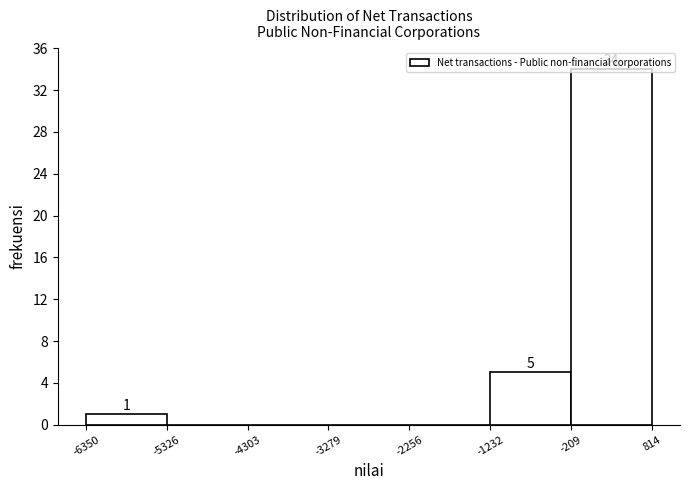

Which range on the x-axis has the tallest bar?

-209 to 814